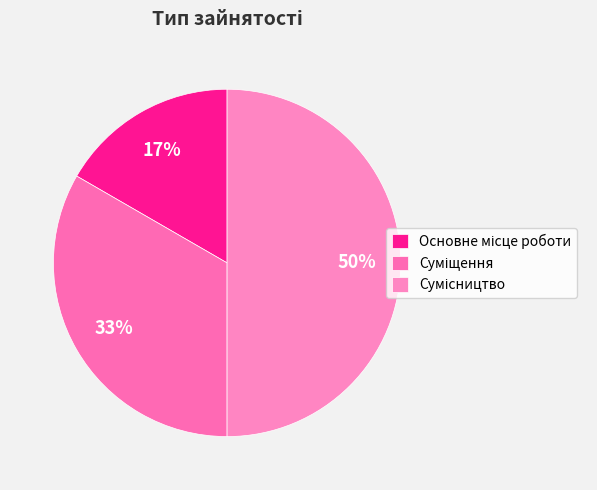

To the nearest percent, what percentage of the pie is Сумісництво?

50%